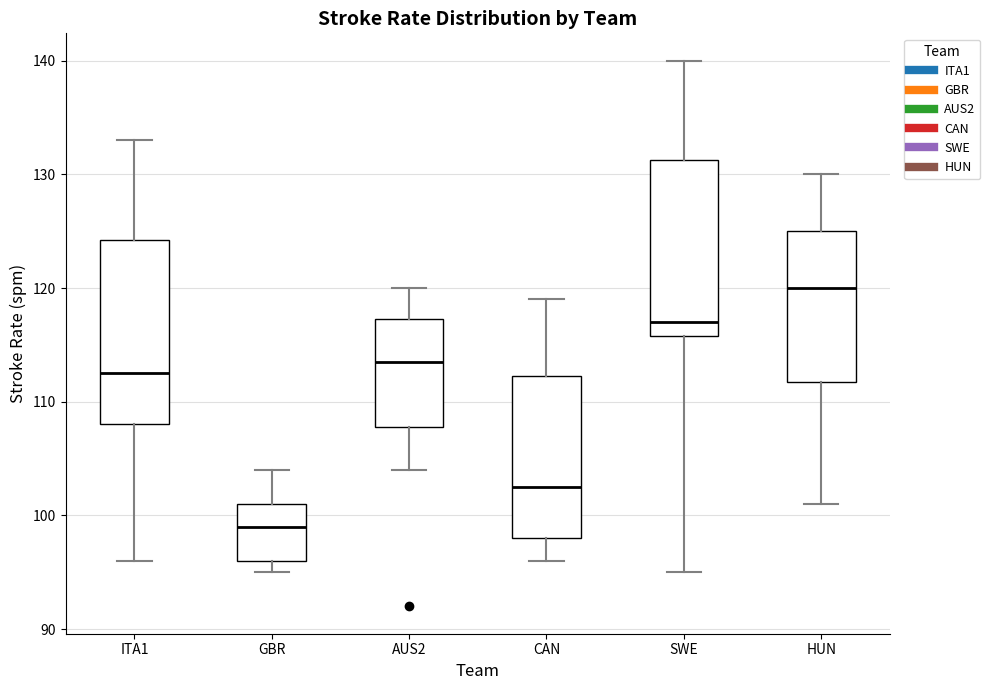

Reading left to right, read every box against the y-axis: the position of its median line, the range the box covers, and the ends of its whiskers. The values are not printed on the chart, so give them approximately, as read against the axis.

ITA1: median 113, box 108 to 124, whiskers 96 to 133
GBR: median 99, box 96 to 101, whiskers 95 to 104
AUS2: median 114, box 108 to 117, whiskers 104 to 120
CAN: median 103, box 98 to 112, whiskers 96 to 119
SWE: median 117, box 116 to 131, whiskers 95 to 140
HUN: median 120, box 112 to 125, whiskers 101 to 130